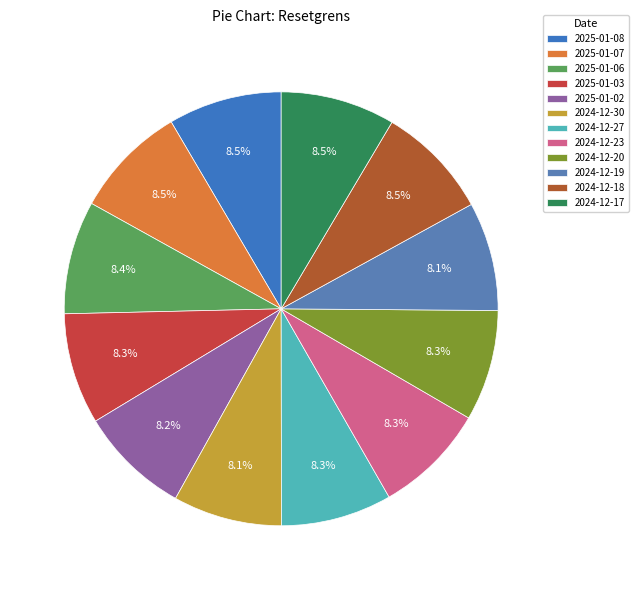

What percentage is the 2024-12-17 slice, to the nearest percent?

9%